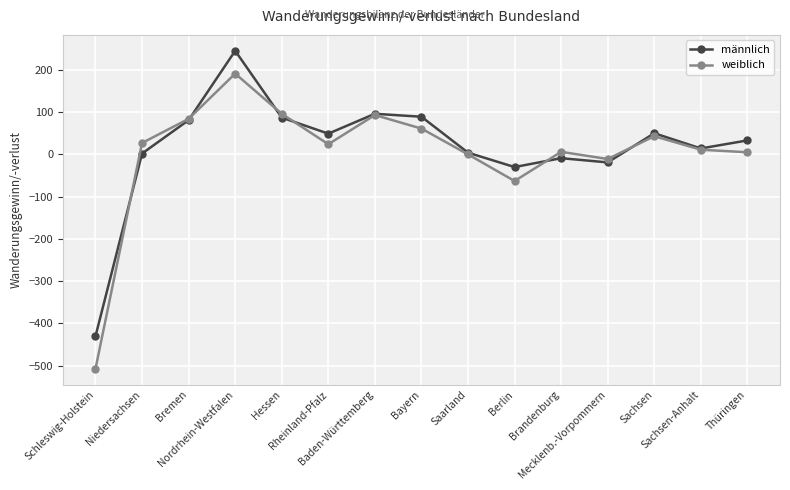

How many categories are shown in the chart?

15